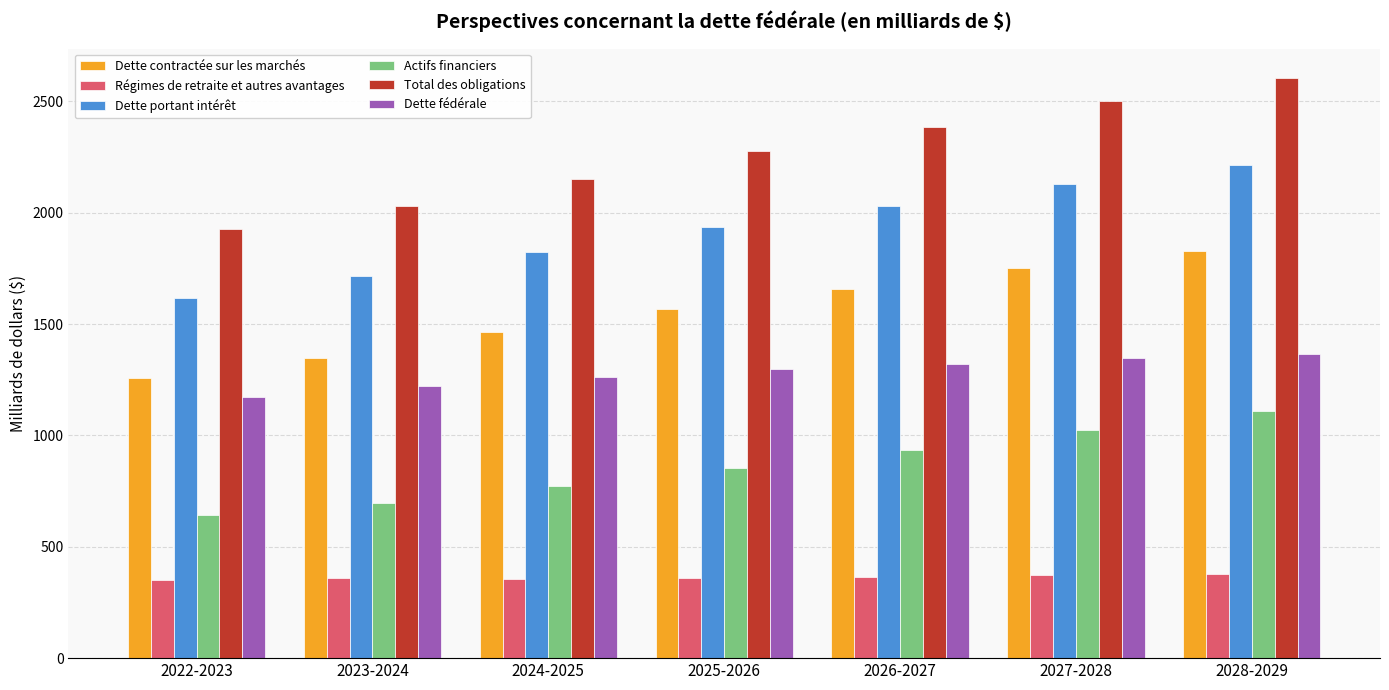

True or false: Actifs financiers has a value of 772.8 at 2024-2025.

True